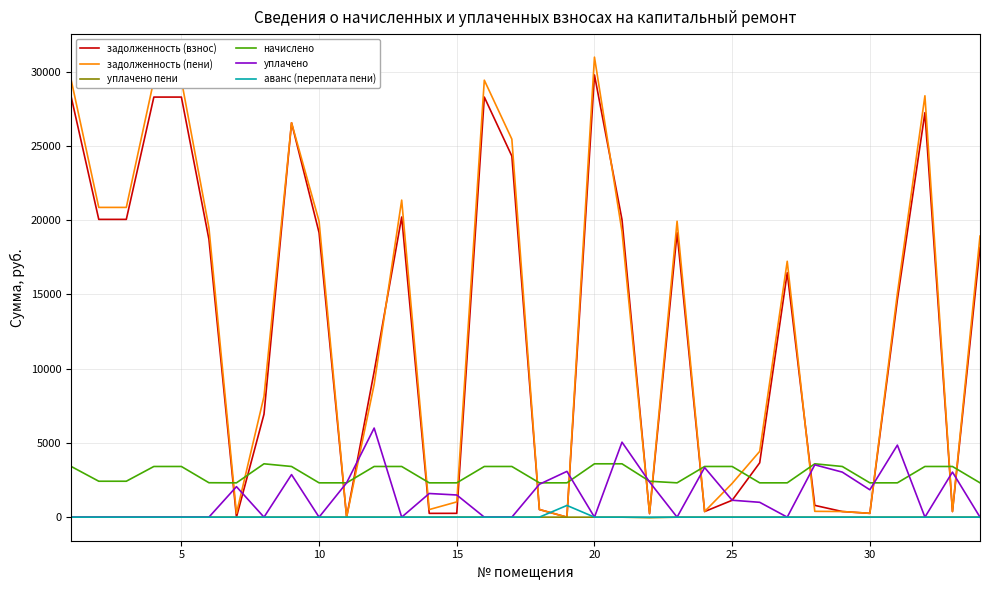

How many lines are shown in the chart?

6